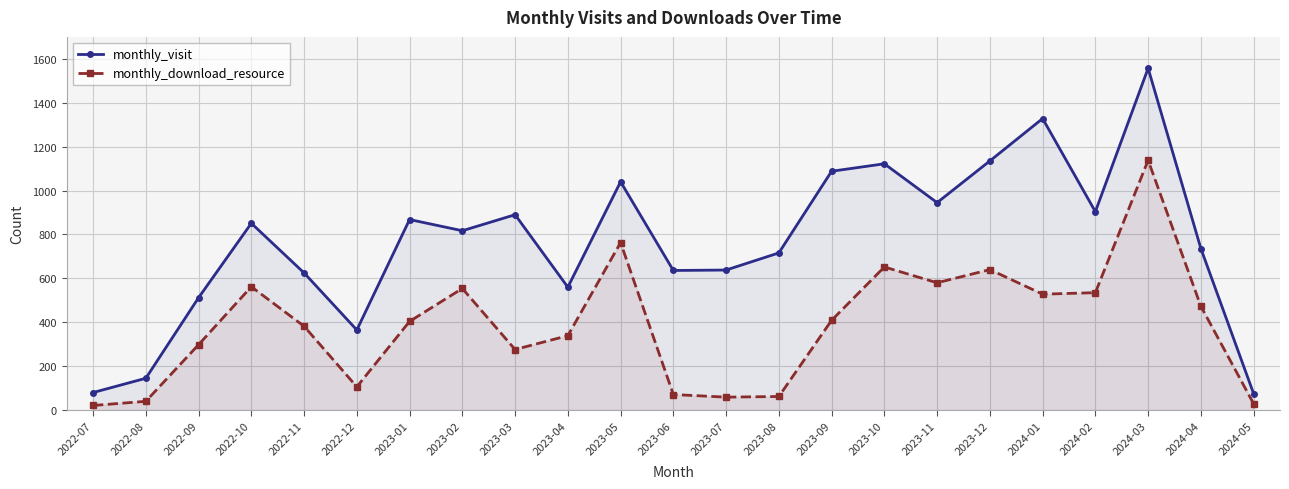

What position from the right is 2023-02?

16